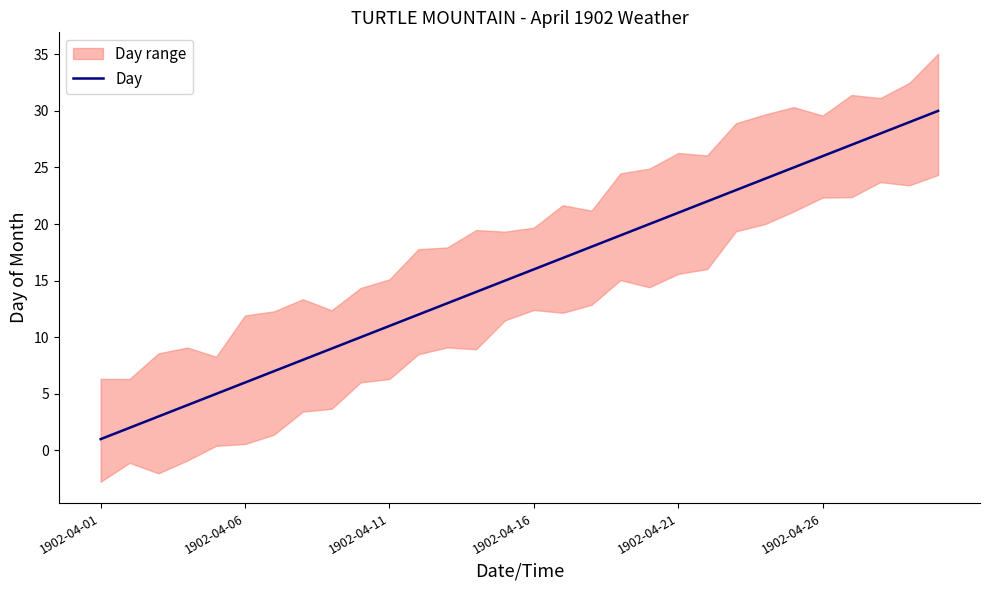

What is the maximum value for Day?

30